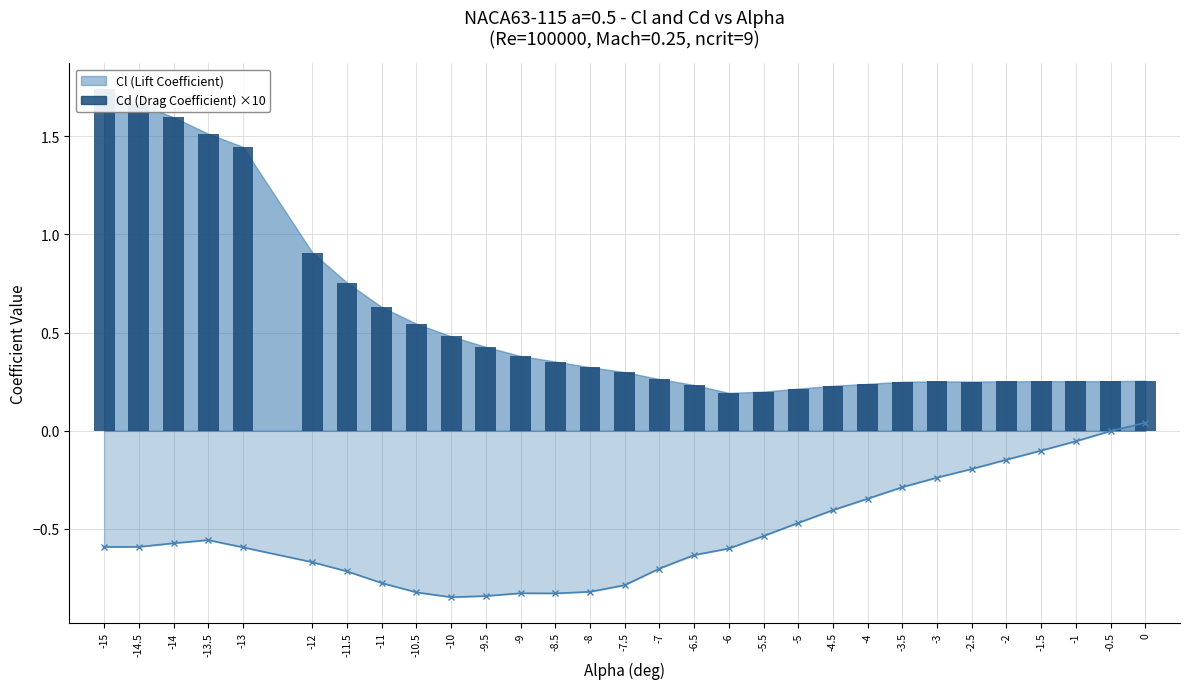

What is the difference between the Cl (Lift Coefficient) values at -12 and 0?

0.7